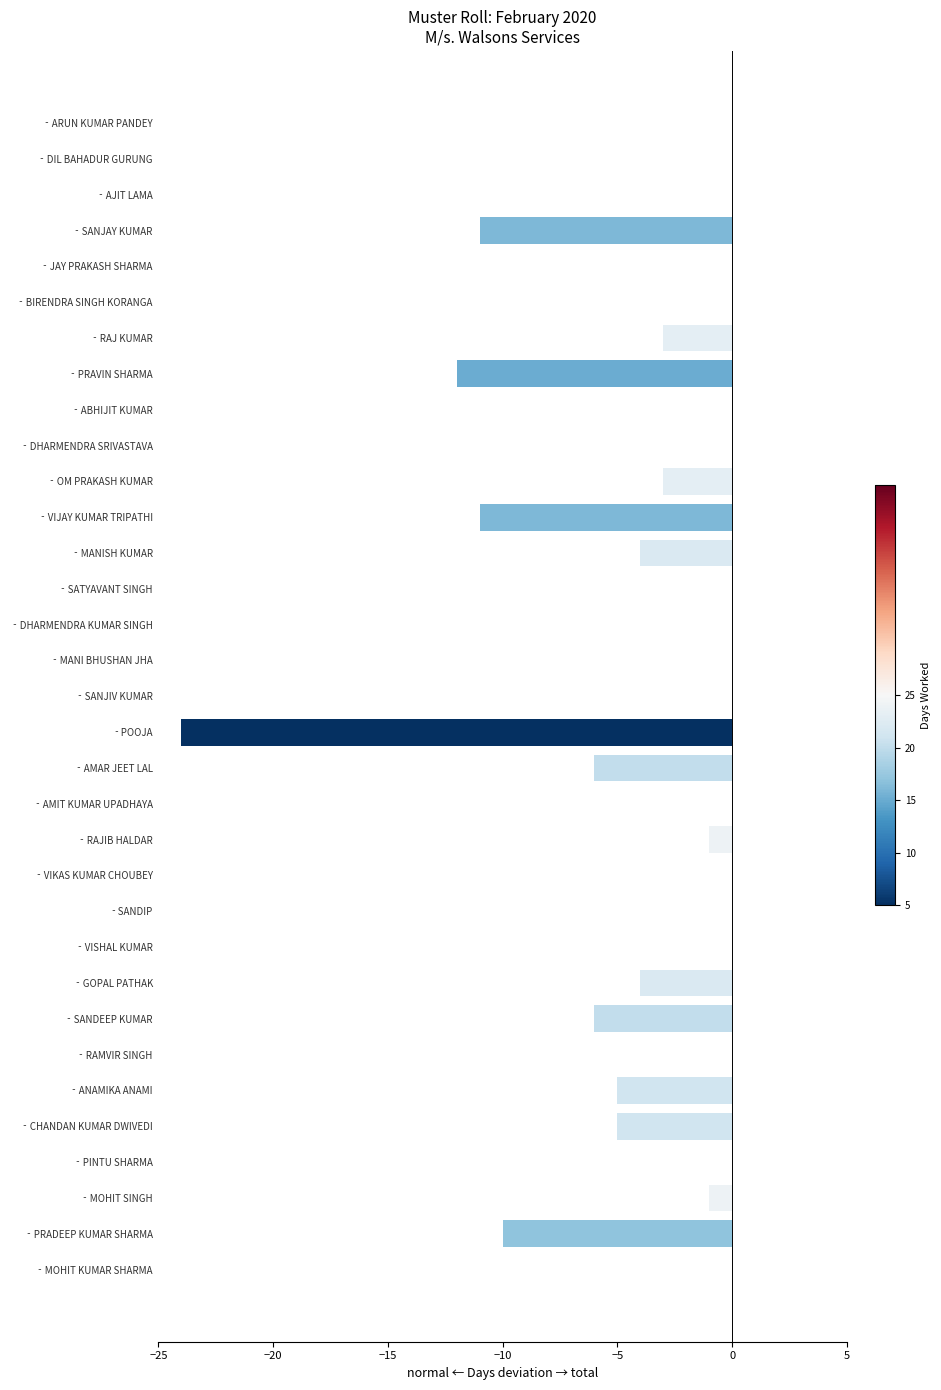

How many series are shown in this chart?

1